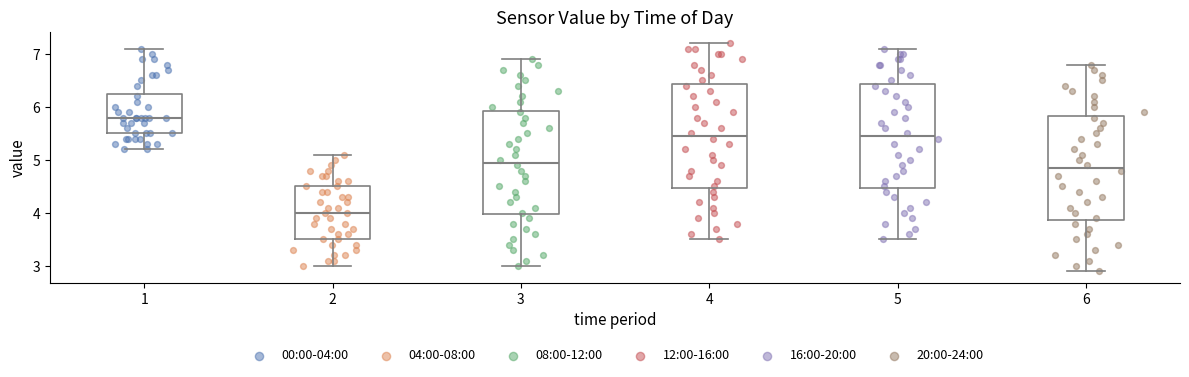

Reading left to right, read every box against the y-axis: the position of its median line, the range the box covers, and the ends of its whiskers. The values are not printed on the chart, so give them approximately, as read against the axis.

1: median 5.8, box 5.5 to 6.3, whiskers 5.2 to 7.1
2: median 4.0, box 3.5 to 4.5, whiskers 3.0 to 5.1
3: median 5.0, box 4.0 to 5.9, whiskers 3.0 to 6.9
4: median 5.5, box 4.5 to 6.4, whiskers 3.5 to 7.2
5: median 5.5, box 4.5 to 6.4, whiskers 3.5 to 7.1
6: median 4.9, box 3.9 to 5.8, whiskers 2.9 to 6.8